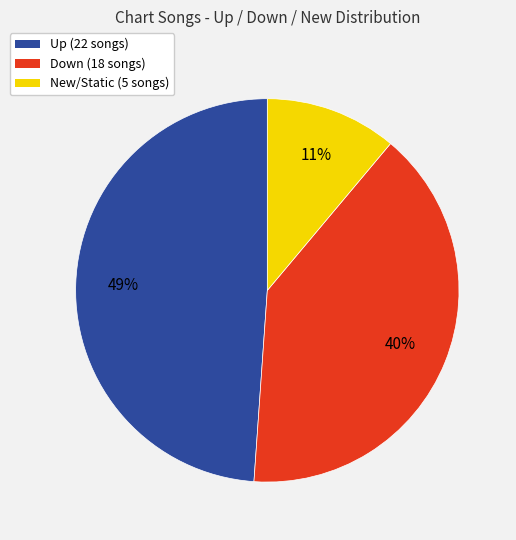

Is there a majority slice in this chart?

No